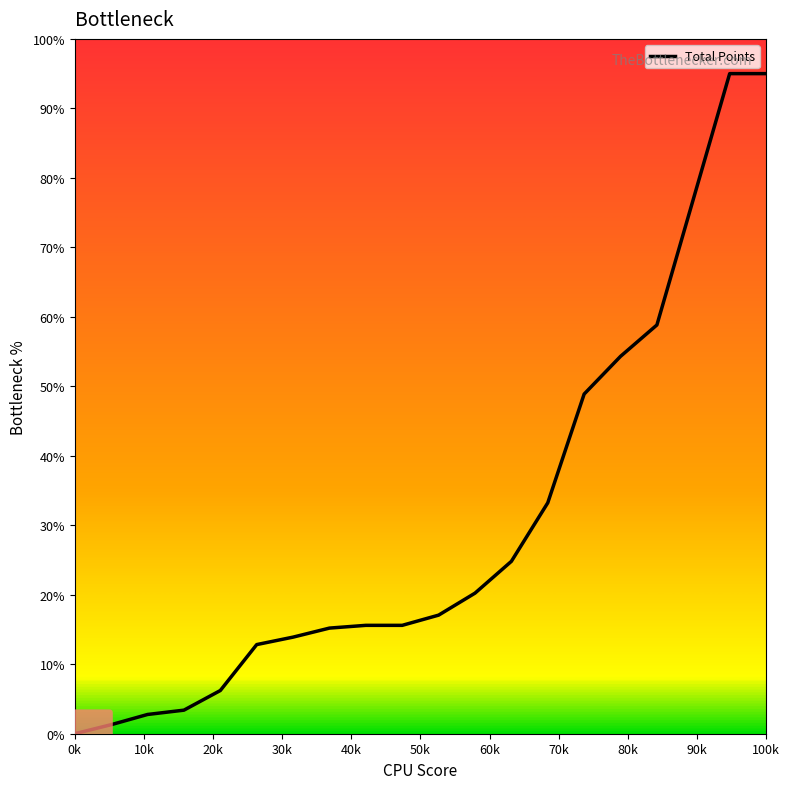

What is the difference between the maximum and minimum values?

95.0